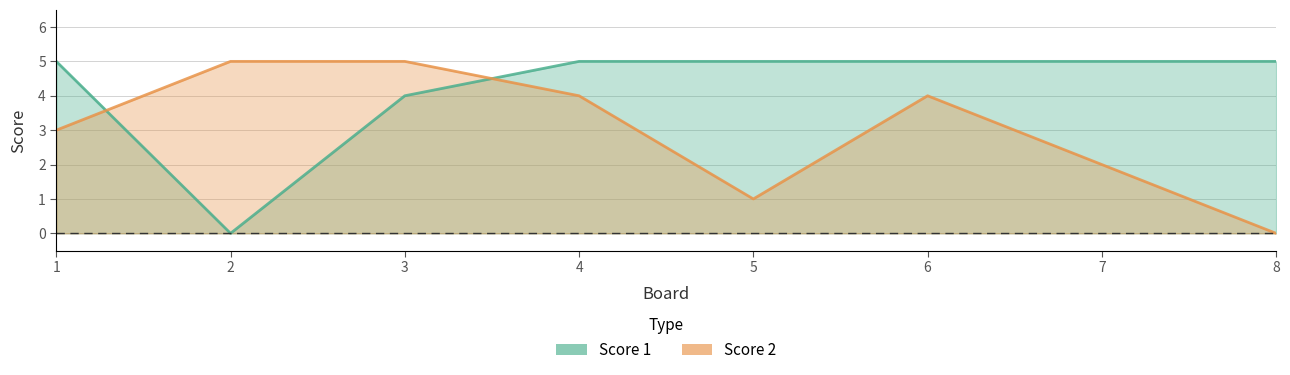

At which category is the sum across all series the highest?

3